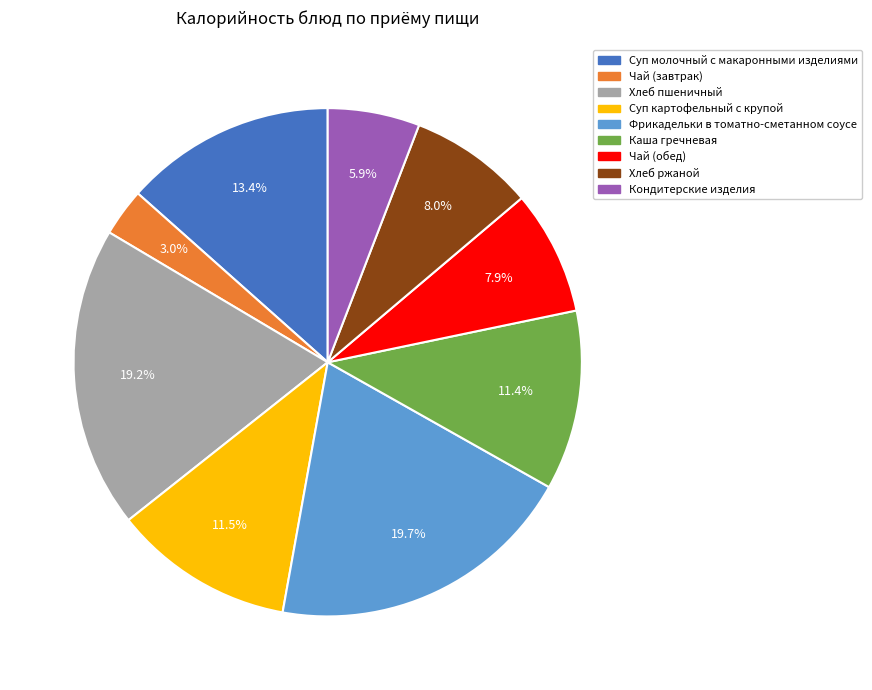

How many slices are in this pie chart?

9